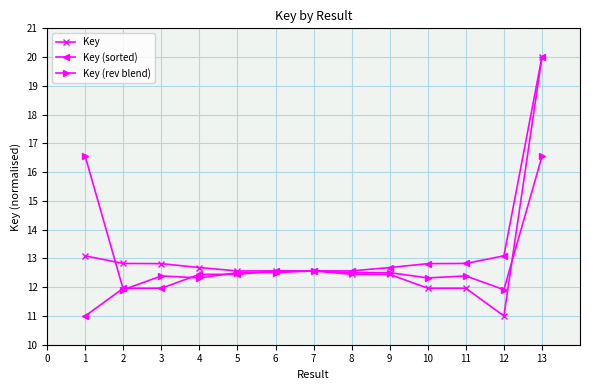

What is the total value across all series at 6?

37.6